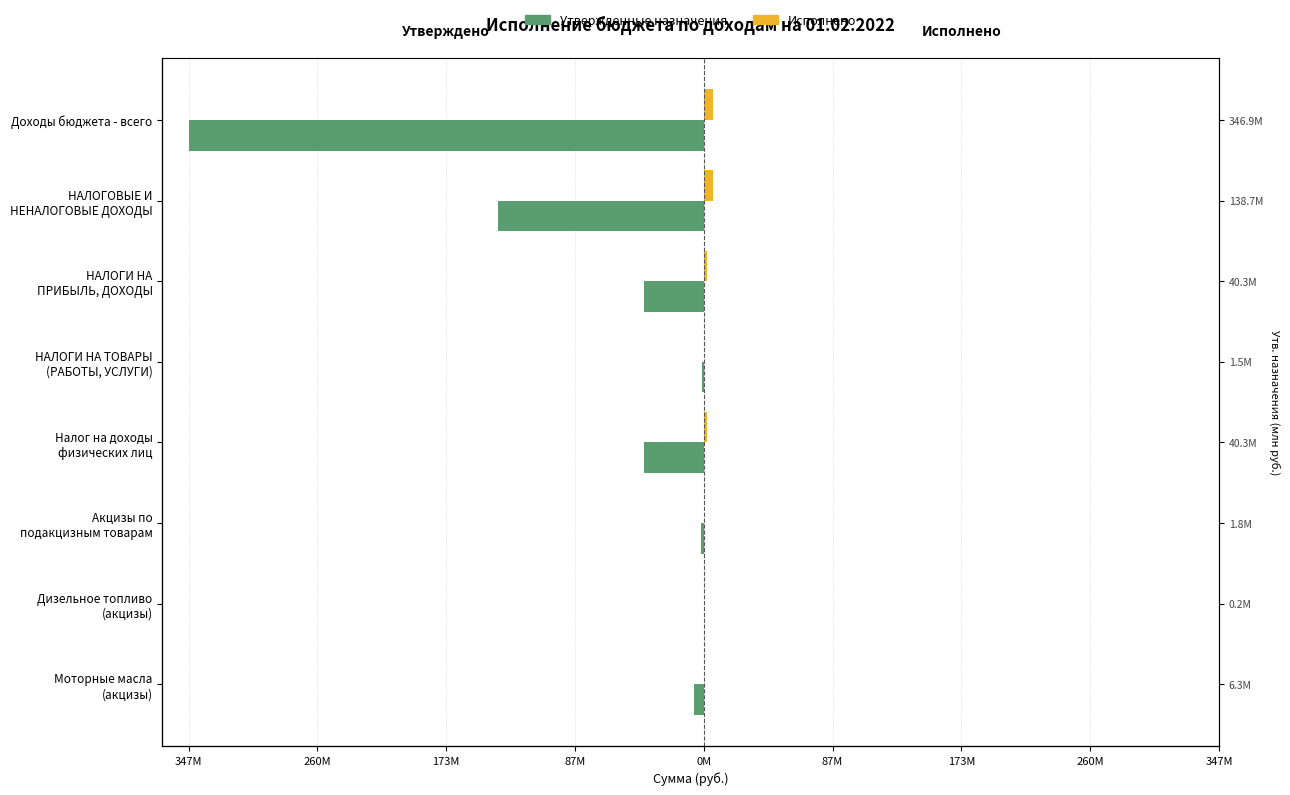

How many bars are there in each group?

2